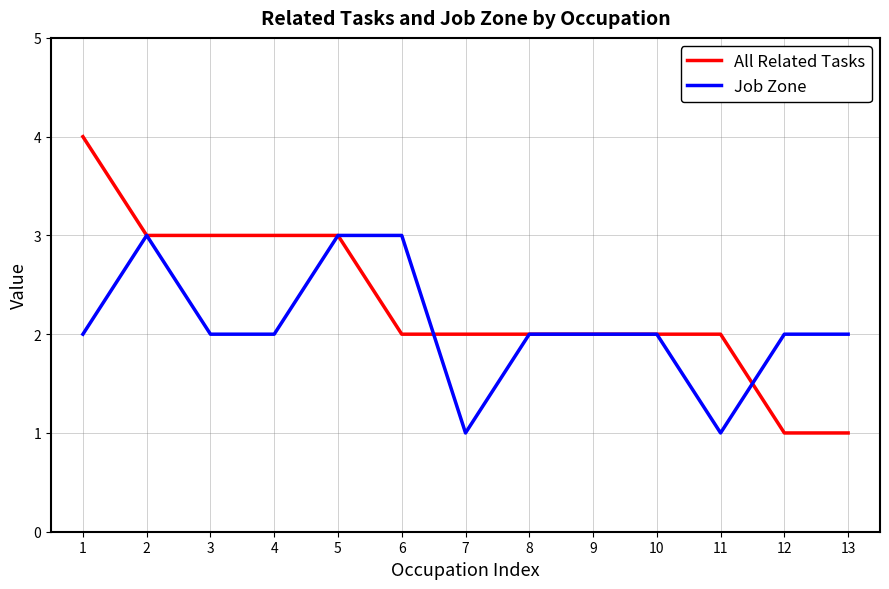

Is it true that All Related Tasks equals 3 at 8?

False